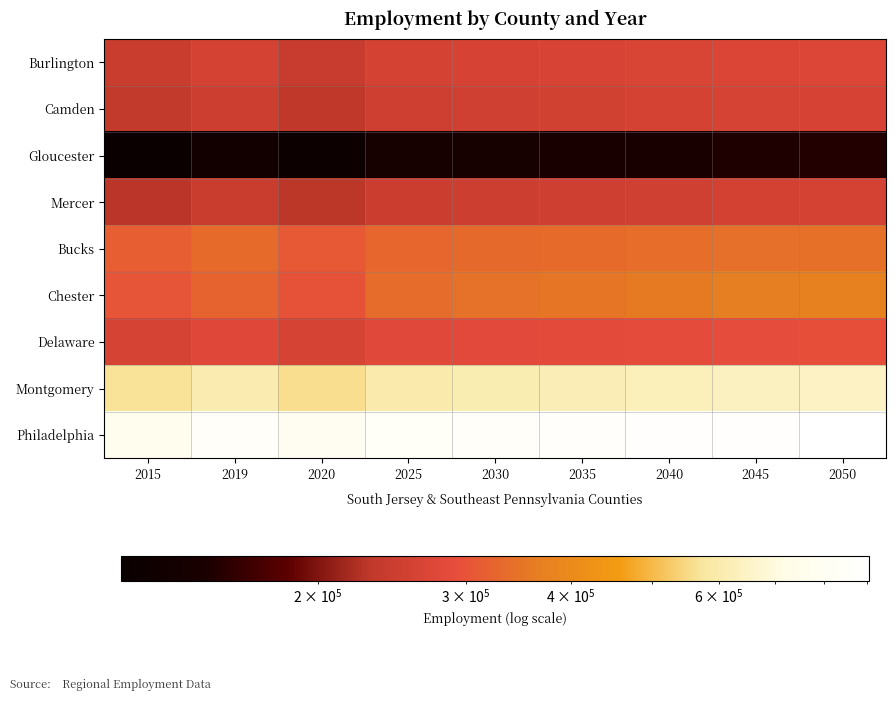

Rank the series by their maximum value, from lowest to highest.

Gloucester, Mercer, Camden, Burlington, Delaware, Bucks, Chester, Montgomery, Philadelphia